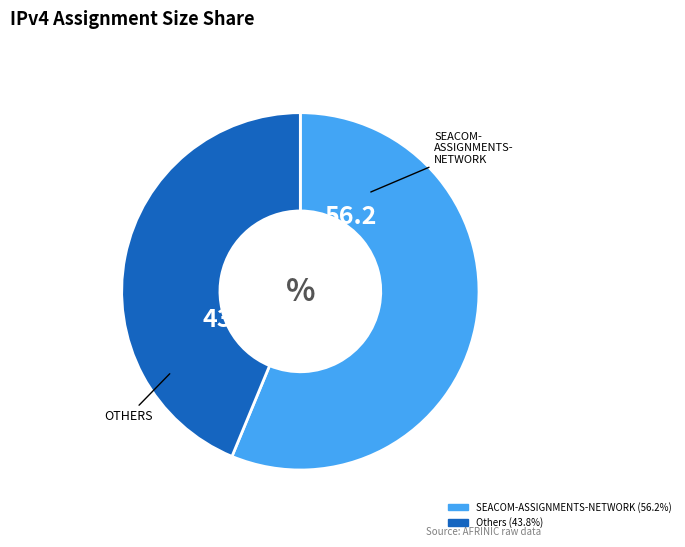

Count the number of slices in the pie.

2